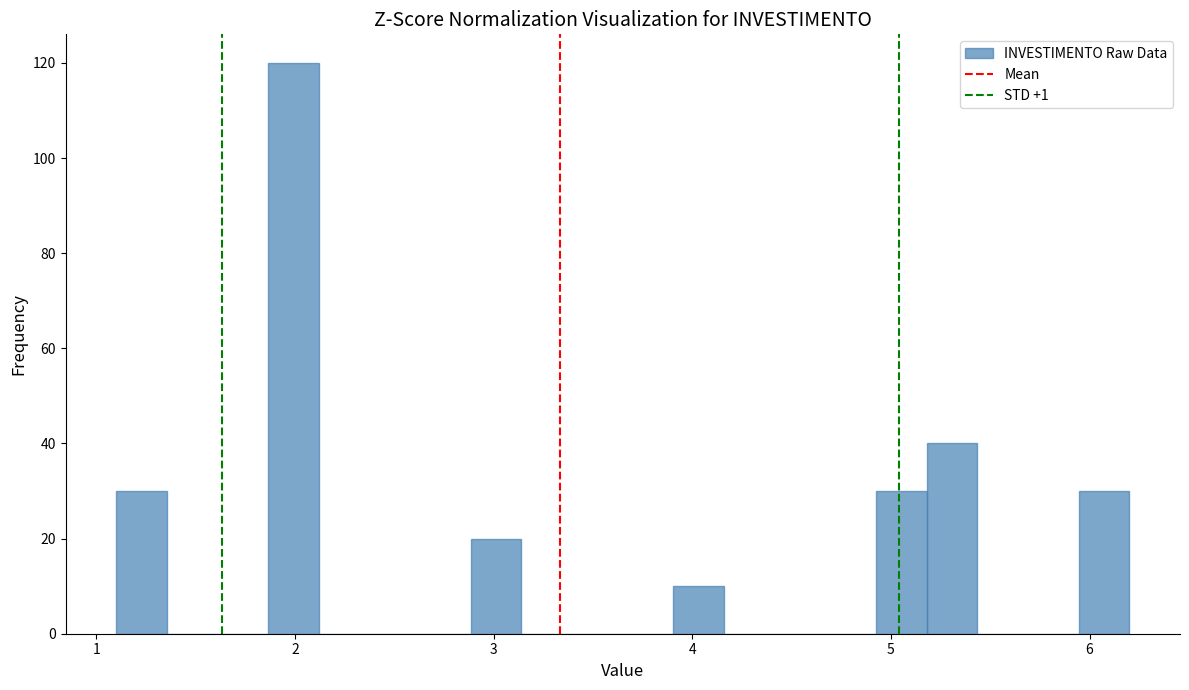

Read against the x-axis, roughly where is the centre of the tallest bar?

2.0